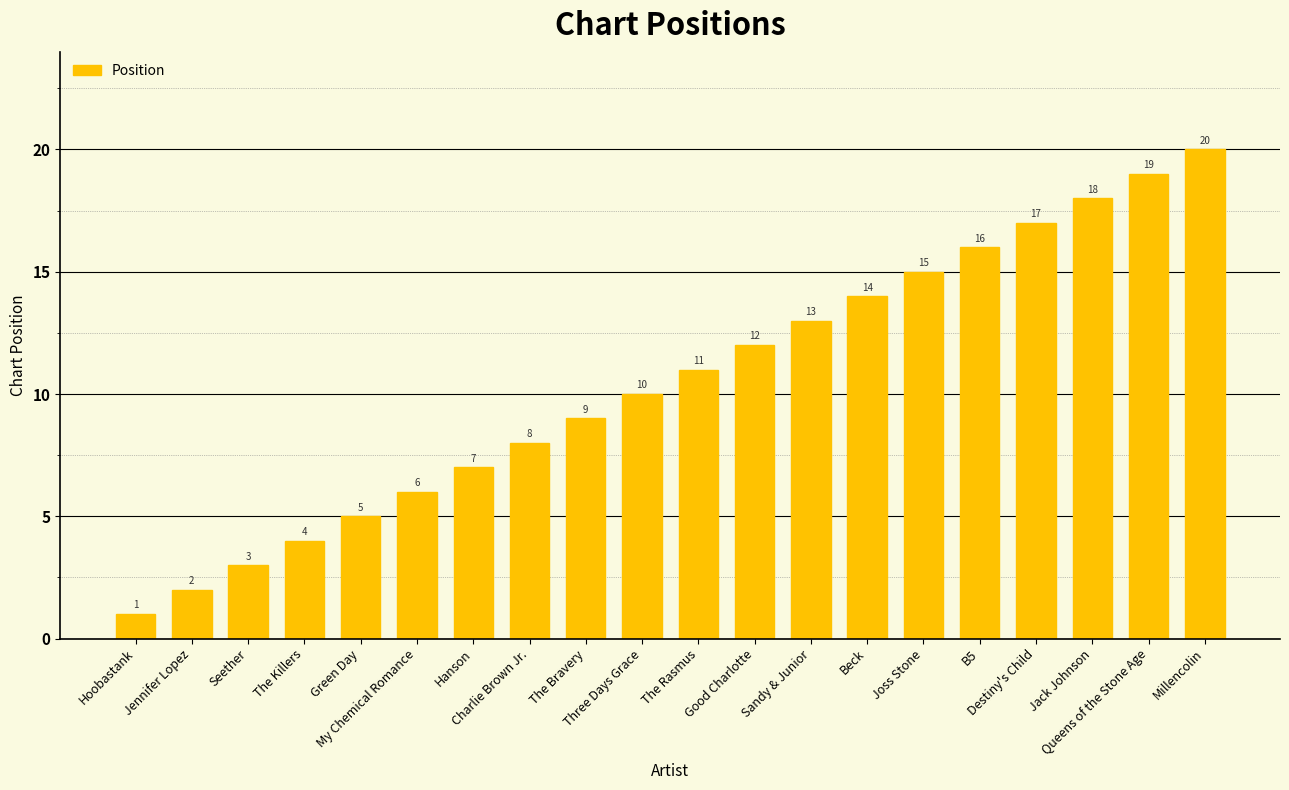

What is the change in value from Green Day to Beck?

+9